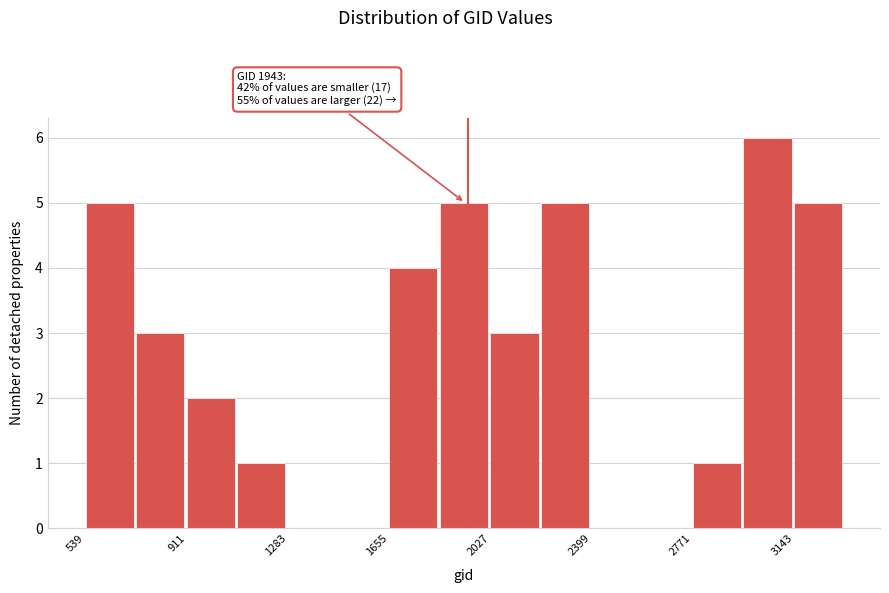

Read against the x-axis, roughly where is the centre of the tallest bar?

3050